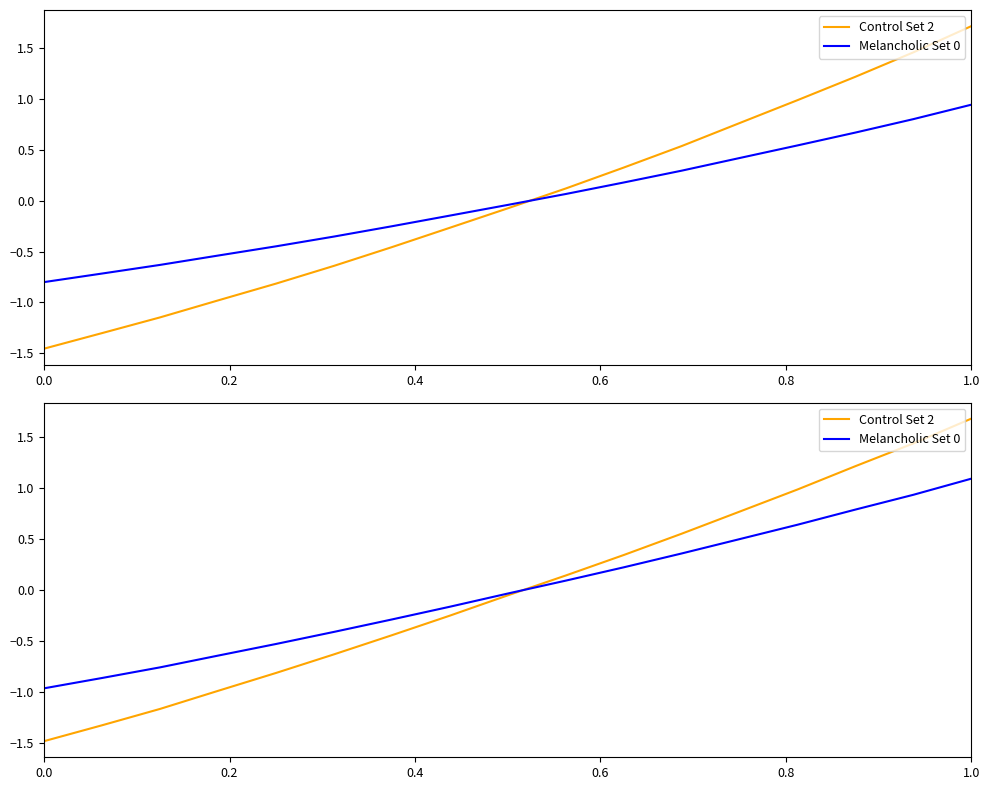

List the series in order of their peak value, highest first.

Control Set 2, Melancholic Set 0